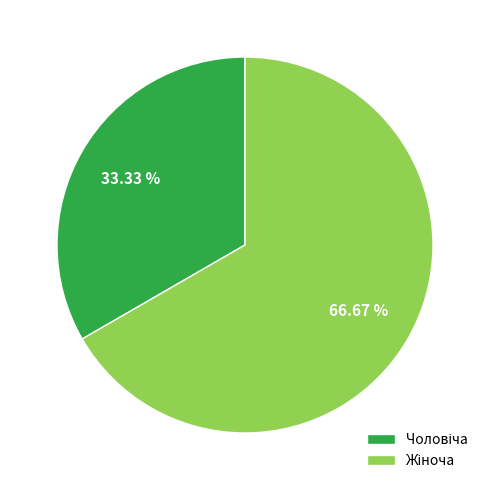

Is there any slice that represents more than half of the pie?

Yes